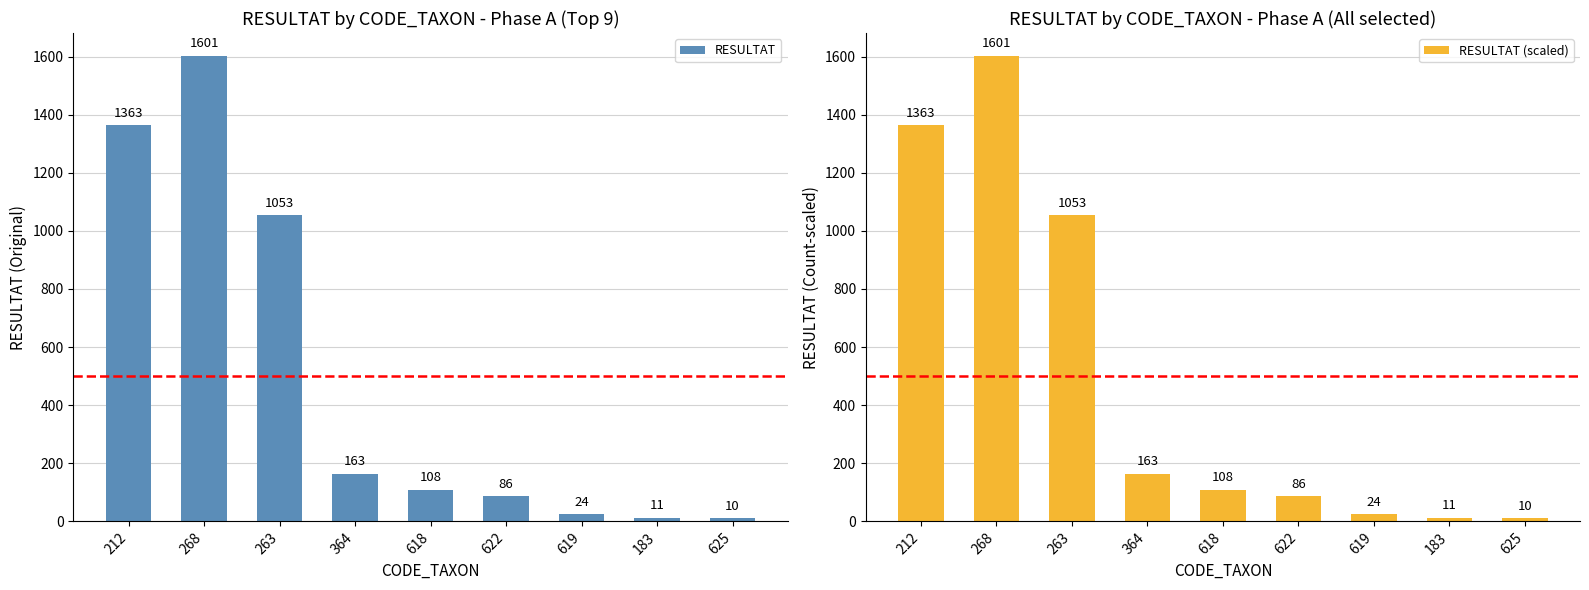

What is the label of the 4th bar from the right?

622